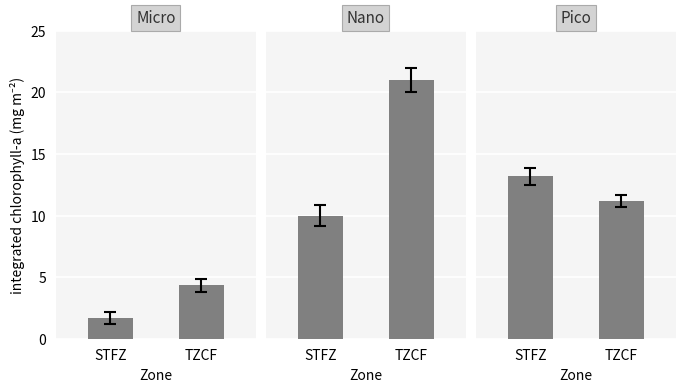

At which category is the sum across all series the highest?

TZCF